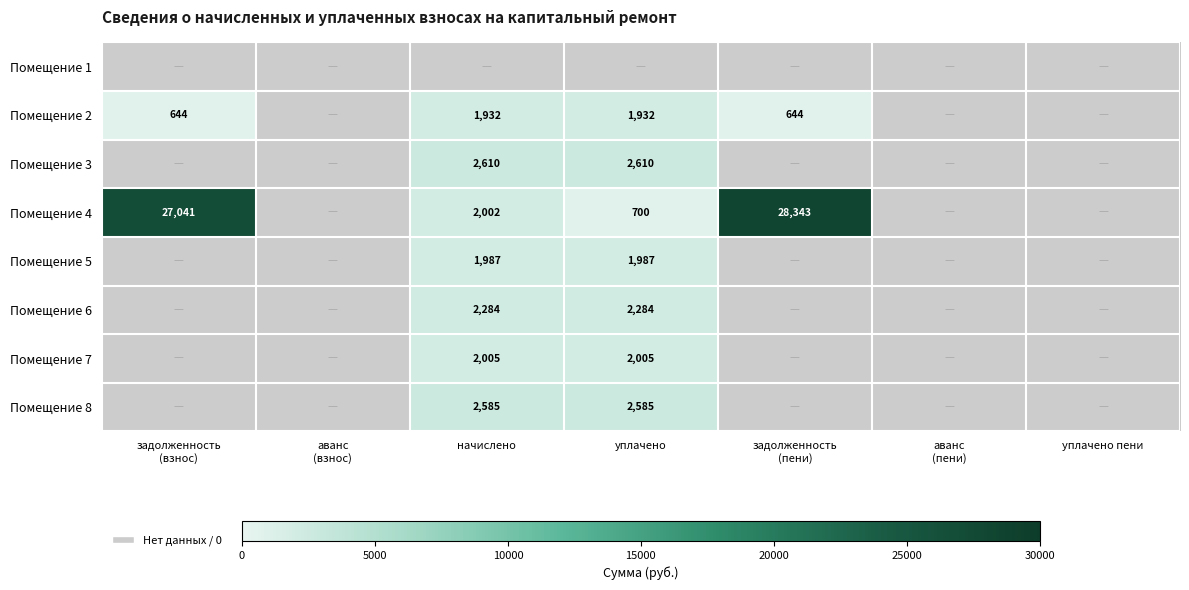

The Помещение 4 series shows 1196 at уплачено. True or false?

False